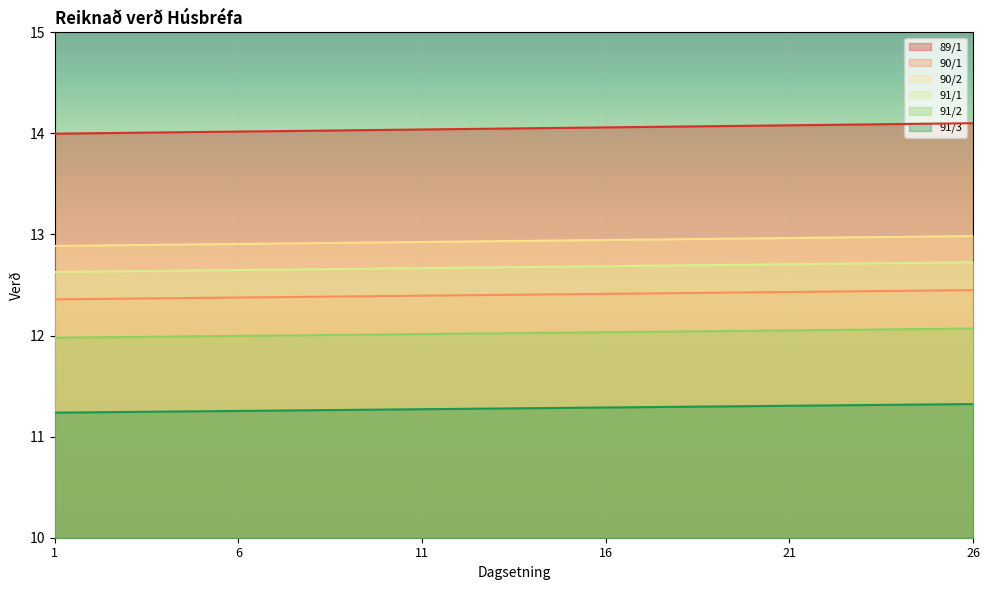

Rank the categories by 91/3 value from highest to lowest.

26, 25, 24, 23, 22, 21, 20, 19, 18, 17, 16, 15, 14, 13, 12, 11, 10, 9, 8, 7, 6, 5, 4, 3, 2, 1